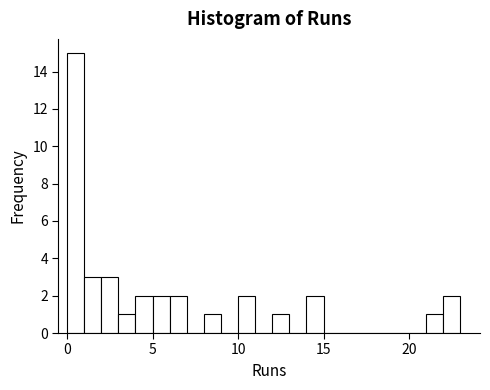

Read against the x-axis, roughly where is the centre of the tallest bar?

0.5